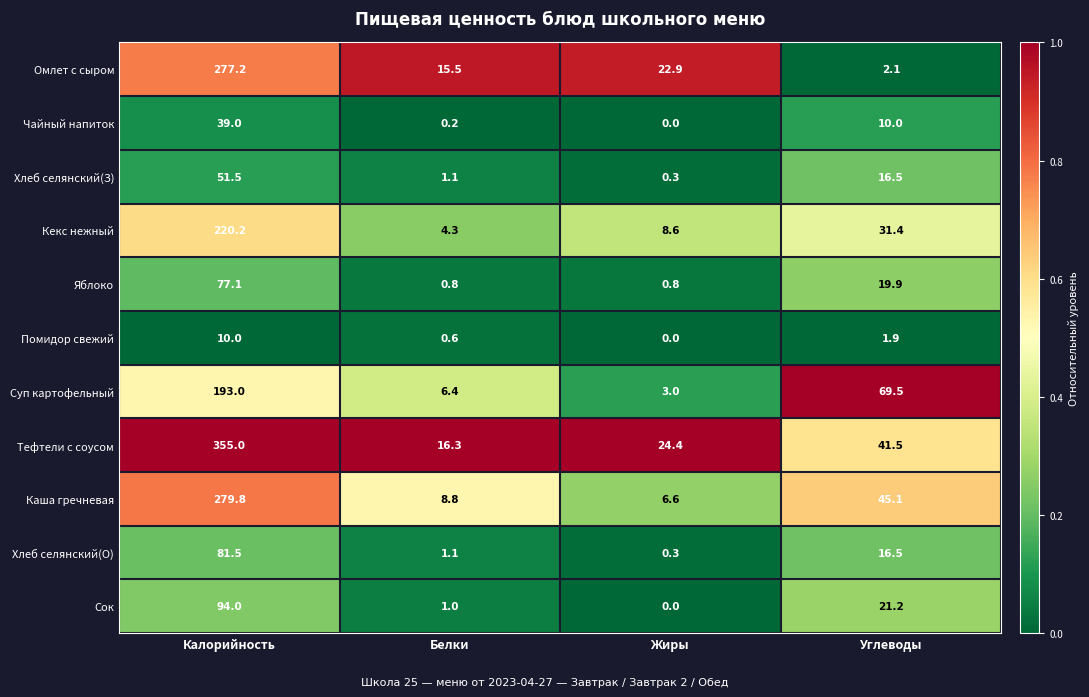

Rank the categories by Сок value from highest to lowest.

Калорийность, Углеводы, Белки, Жиры